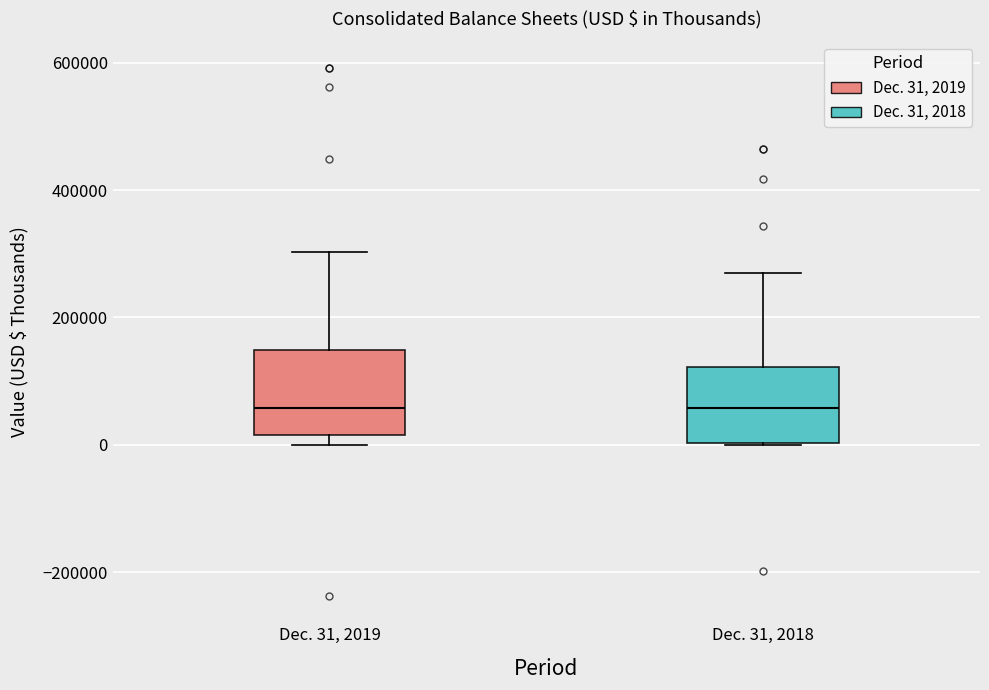

Where does the upper whisker of the box for Dec. 31, 2018 end on the y-axis? The values are not printed on the chart, so give them approximately, as read against the axis.

280000